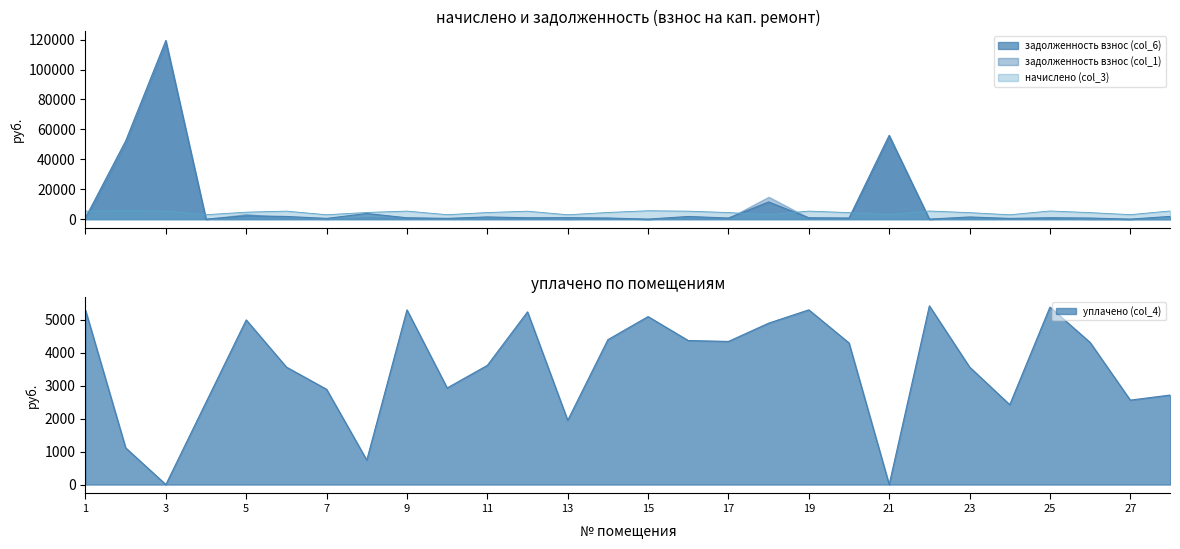

Where is уплачено (col_4) nearest to the value 2713?

28